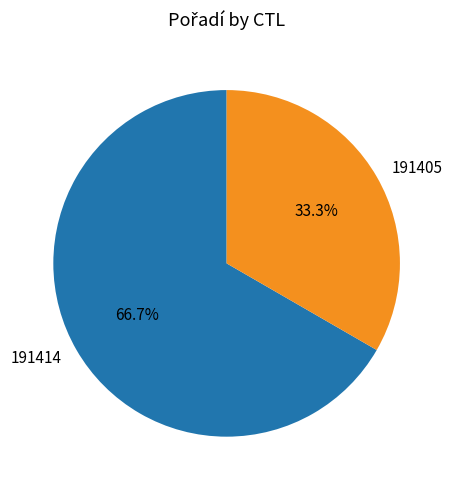

What is the total percentage of 191414 and 191405?

100.0%